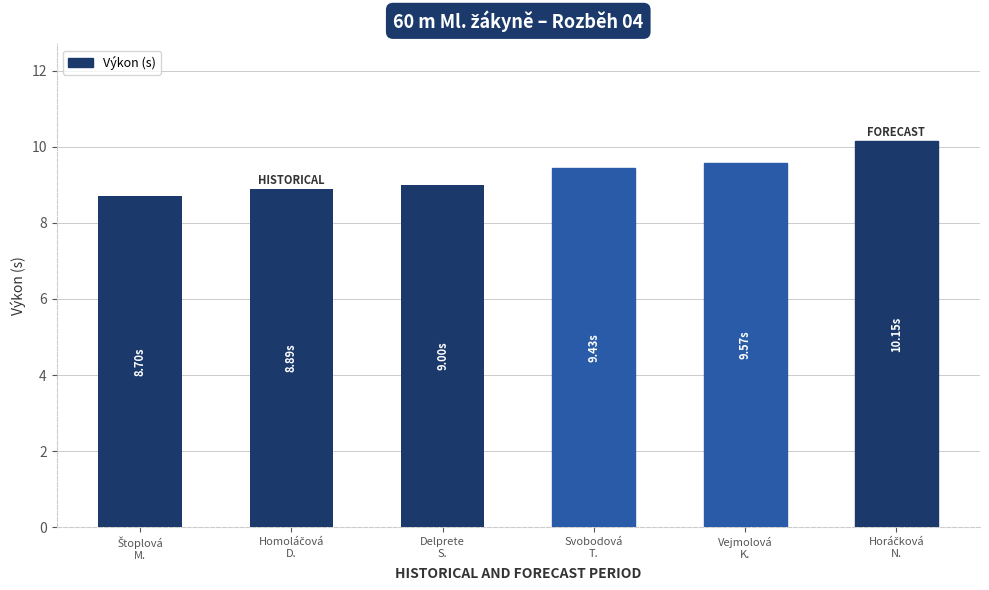

What is the difference between the second highest and second lowest values?

0.7